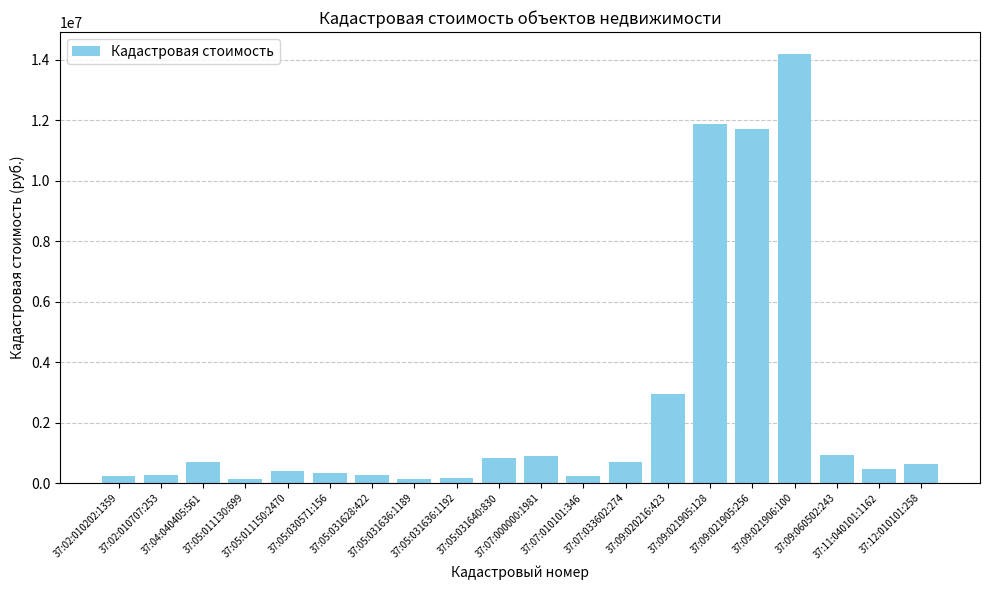

What is the sum of all values?

48045191.6